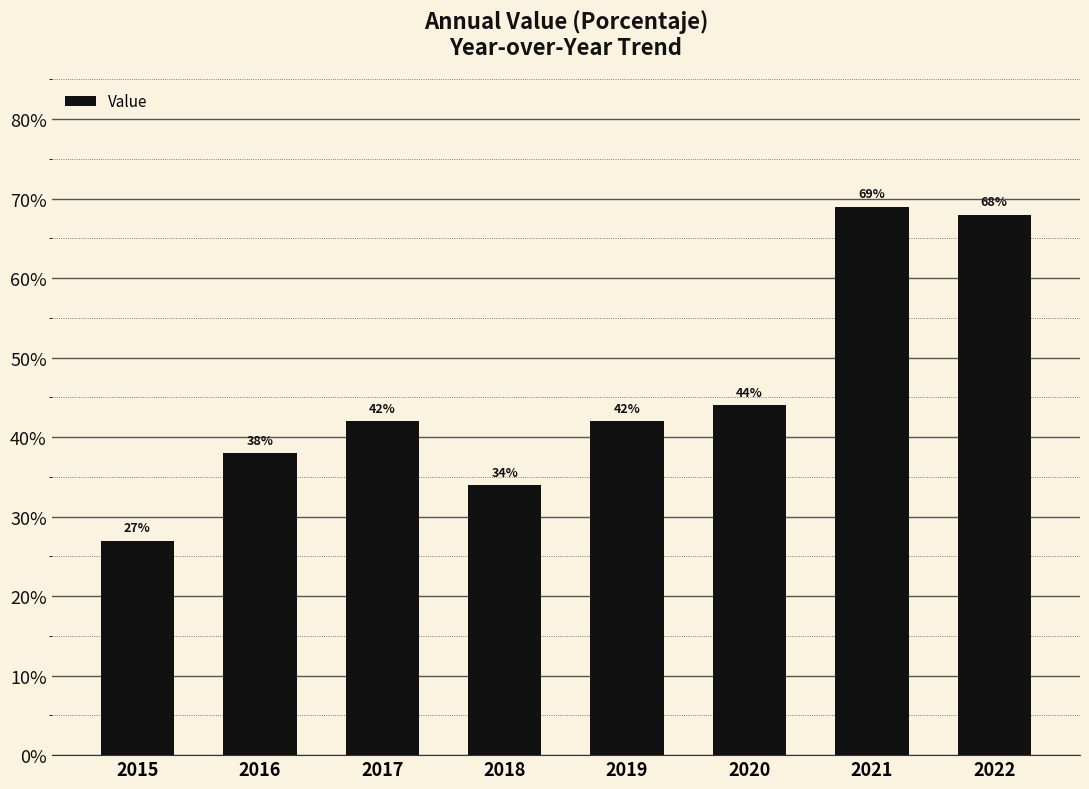

What is the ratio of the value at 2015 to the value at 2017?

0.6